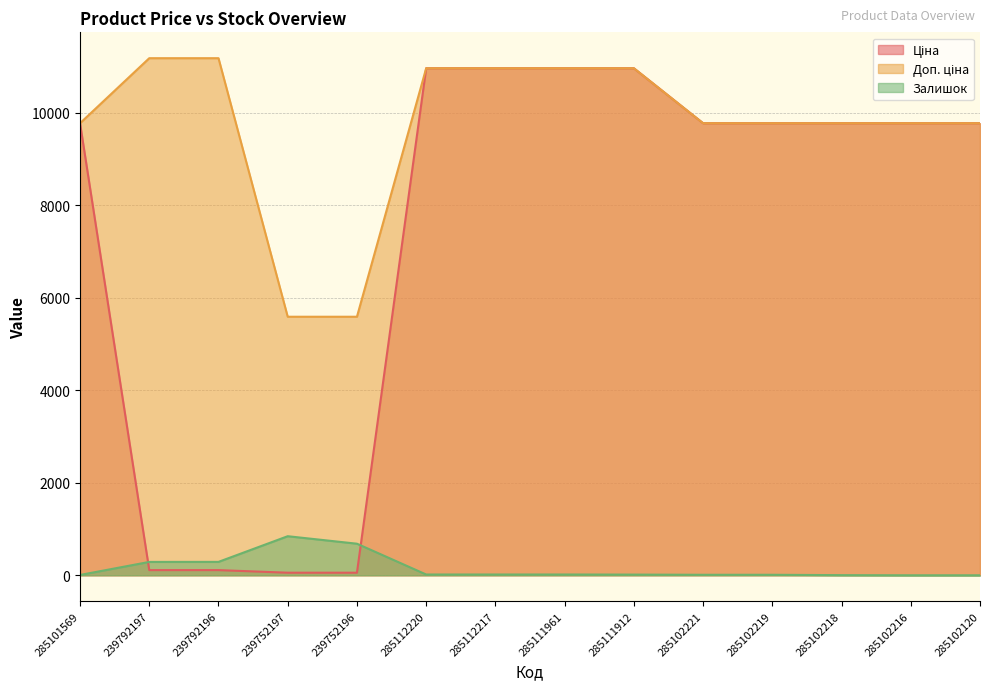

At which category is the sum across all series the highest?

285112220